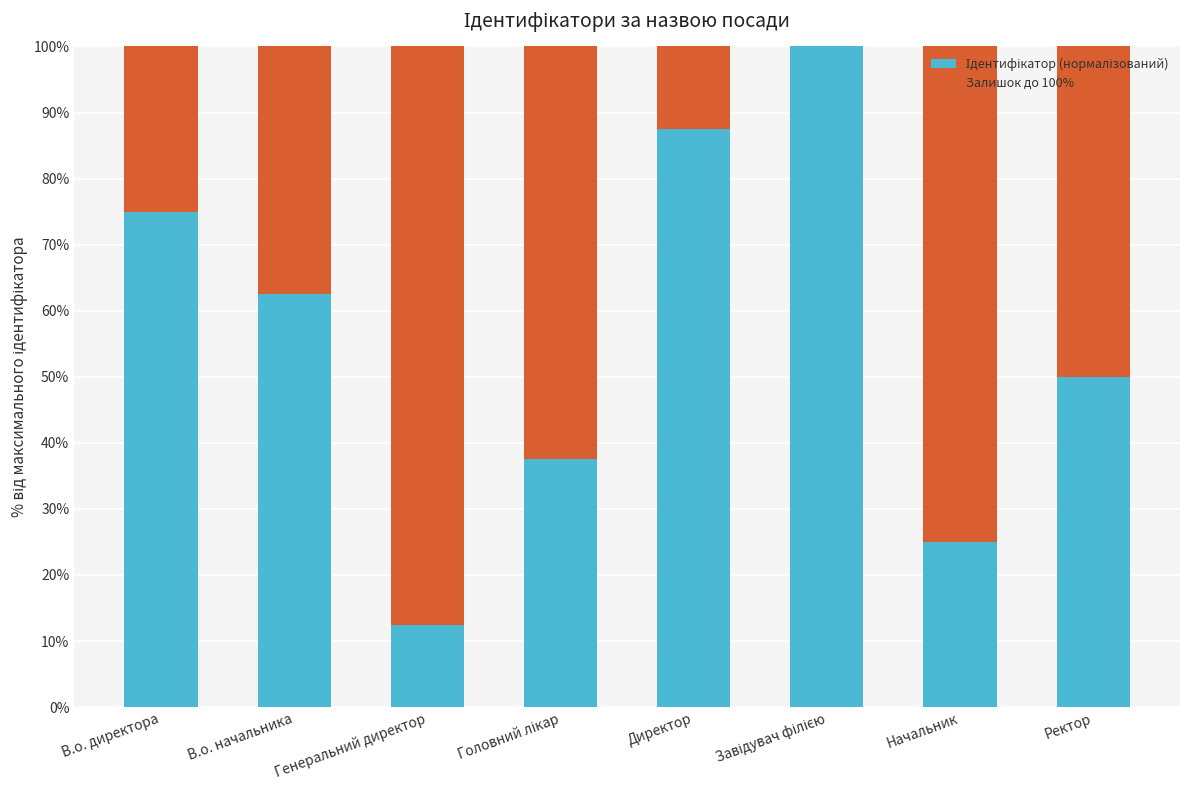

What position from the right is Ректор?

1